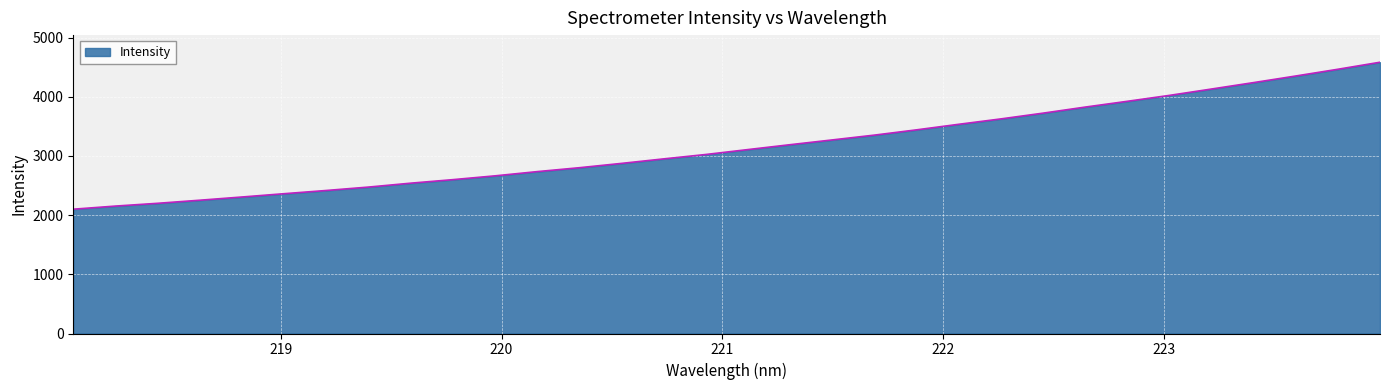

What is the minimum value shown in the chart?

2100.2